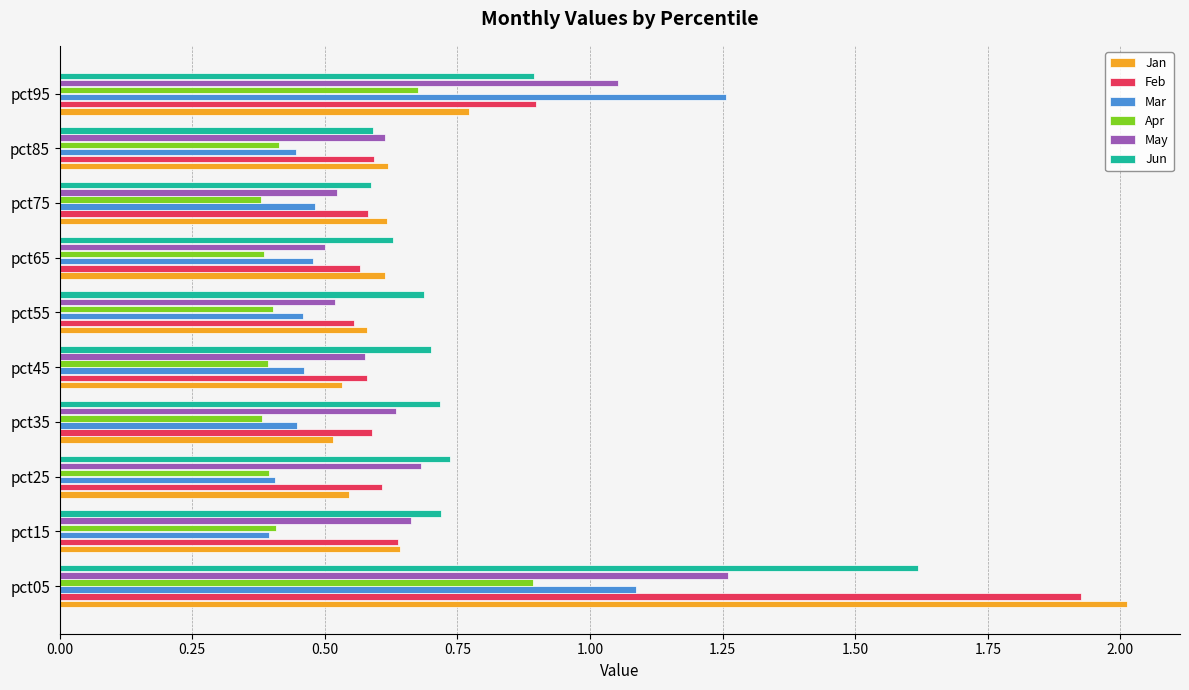

What is the sum of all Feb values?

7.5